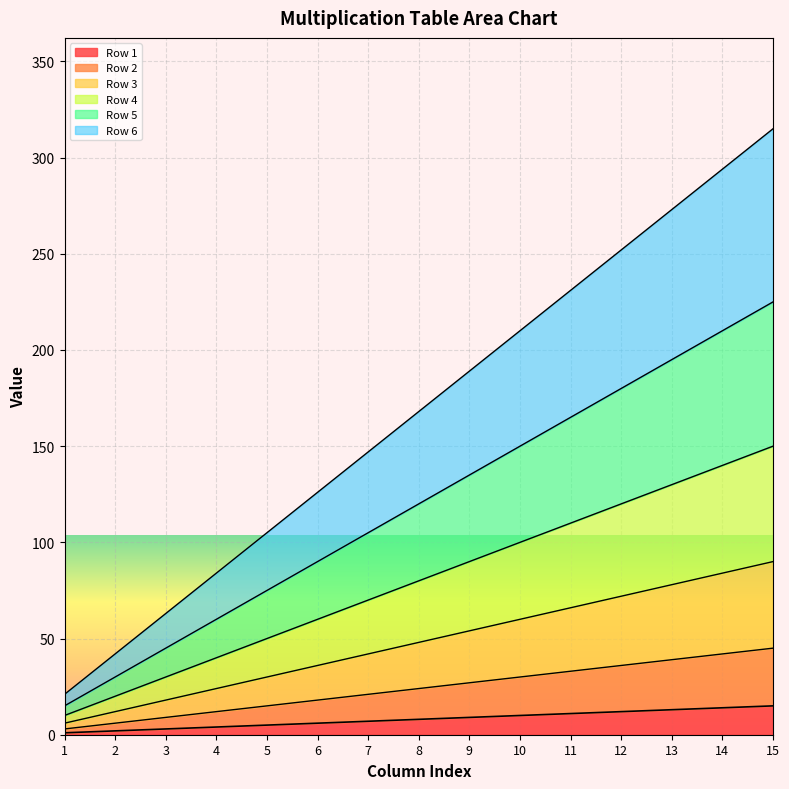

At which label is Row 1 closest to 8?

8